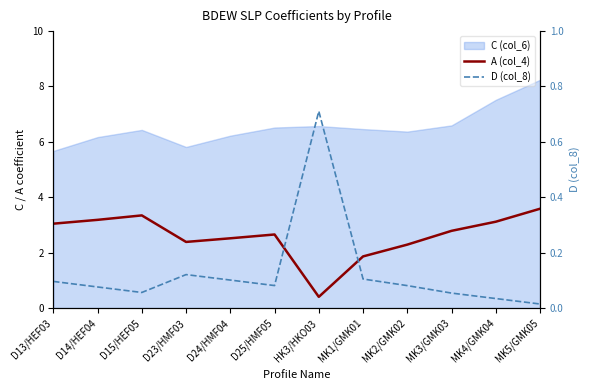

How many categories are shown in the chart?

12